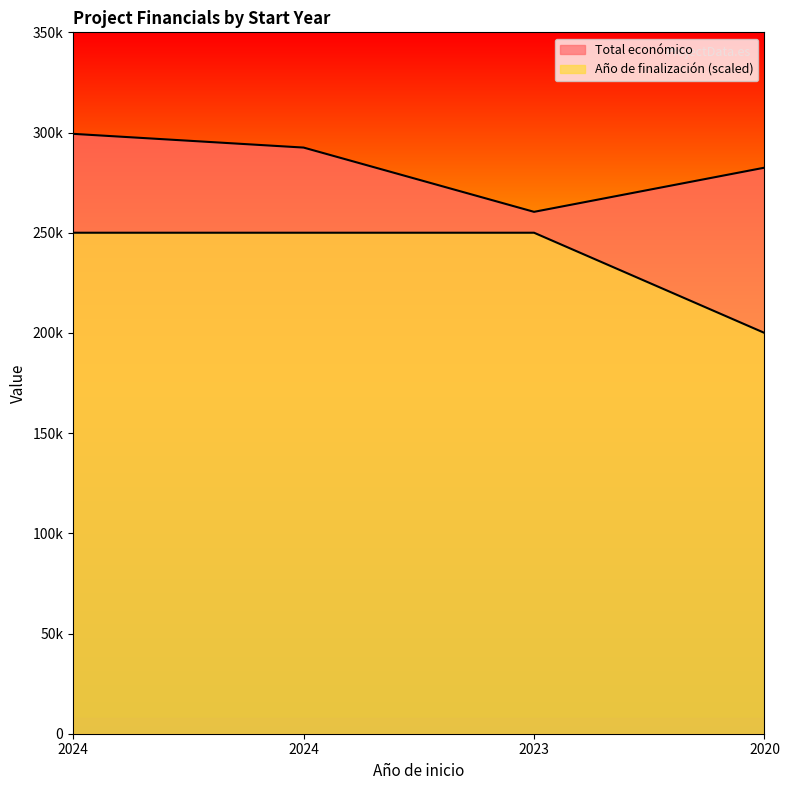

What is the difference between the maximum and minimum values in the Año de finalización series?

50000